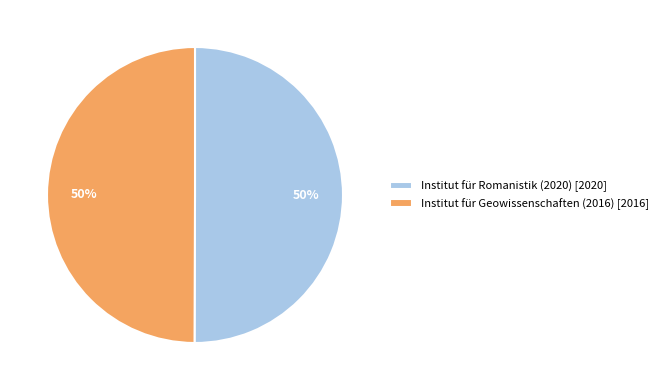

How many segments does this pie chart have?

2